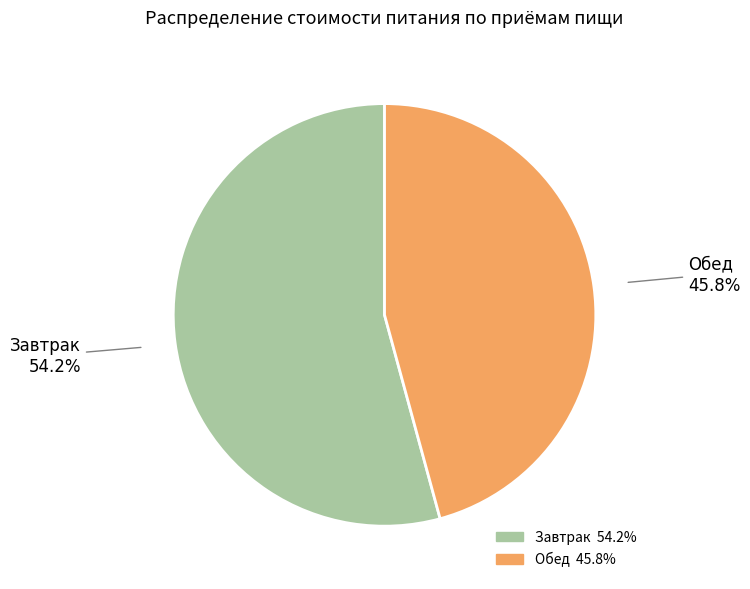

Rank the categories by value from lowest to highest.

Обед, Завтрак